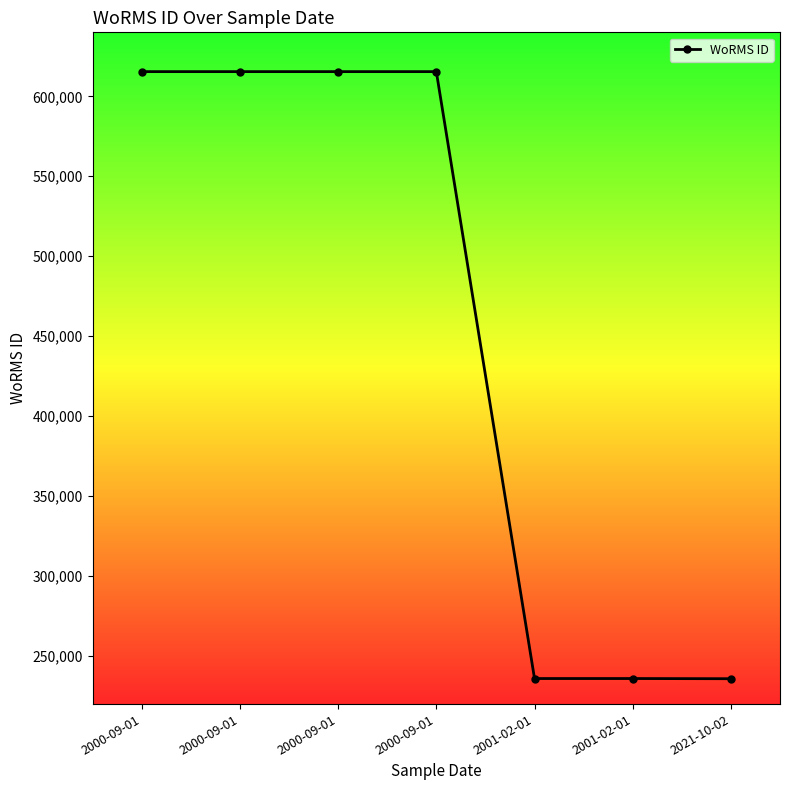

The chart shows a value of 615435 at 2000-09-01. True or false?

True